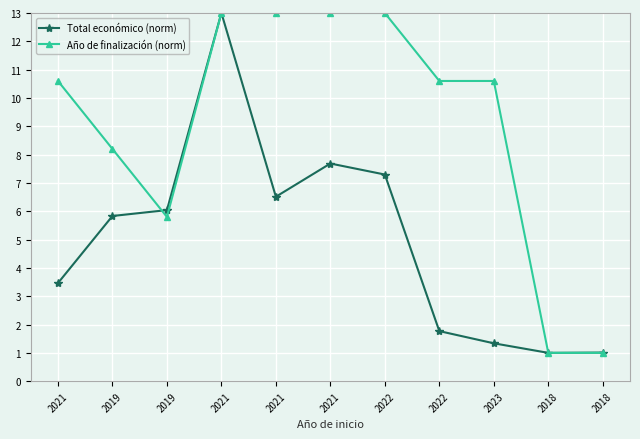

Rank the series by their maximum value, from lowest to highest.

Total económico (norm), Año de finalización (norm)